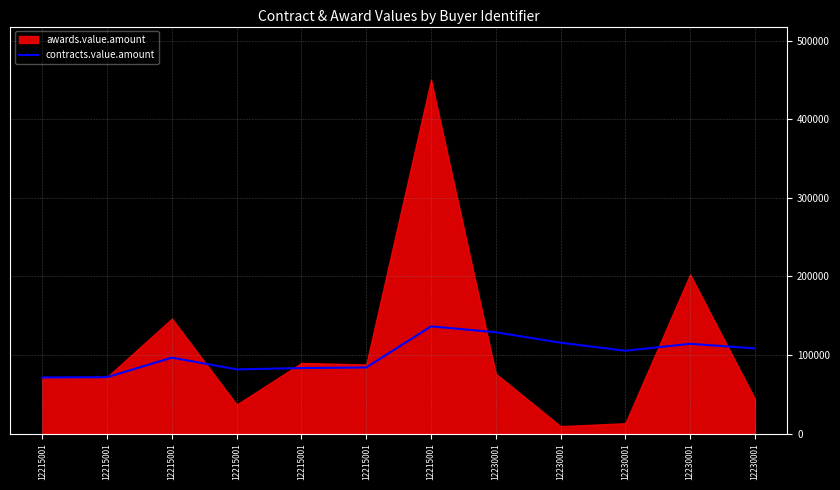

At which label does the data first exceed 105395?

12215001